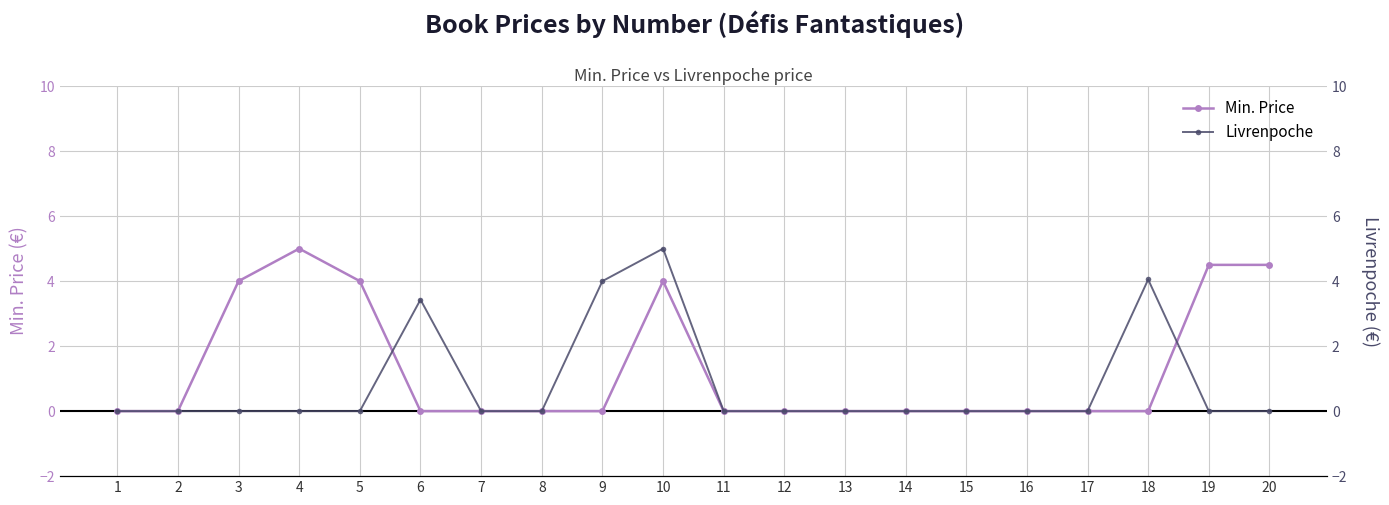

Is it true that Min. Price equals 1.6 at 8?

False